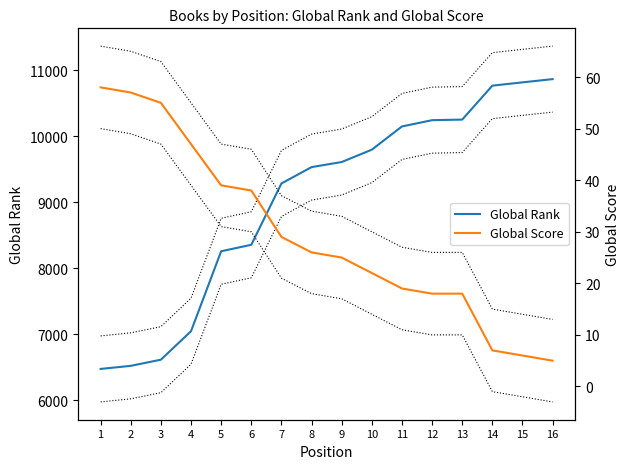

How many lines are shown in the chart?

2